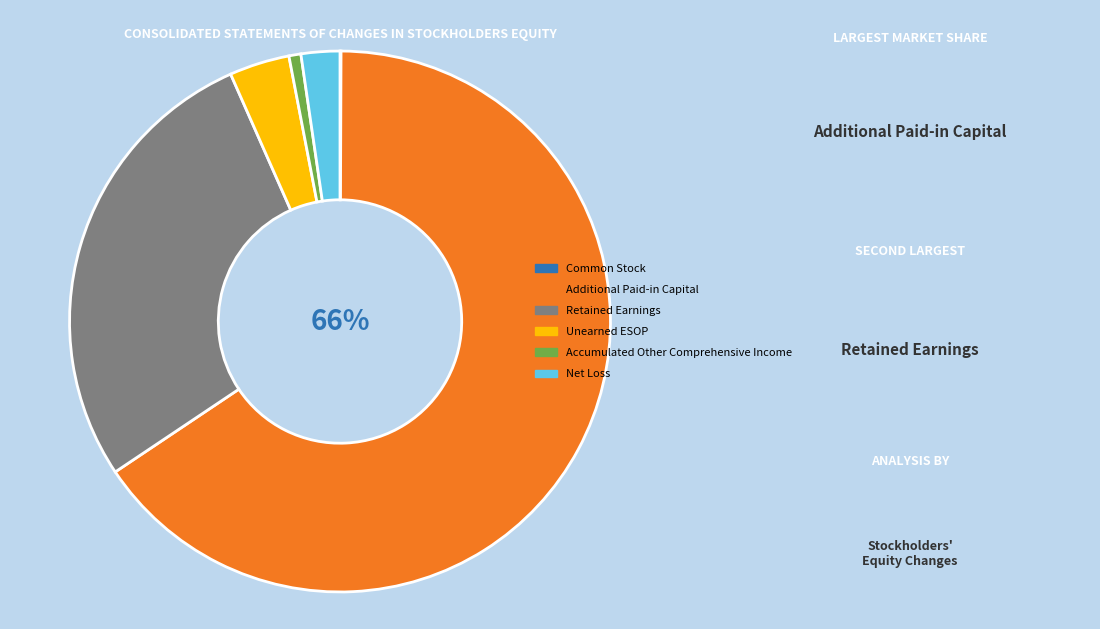

To the nearest percent, what is the average slice percentage?

17%